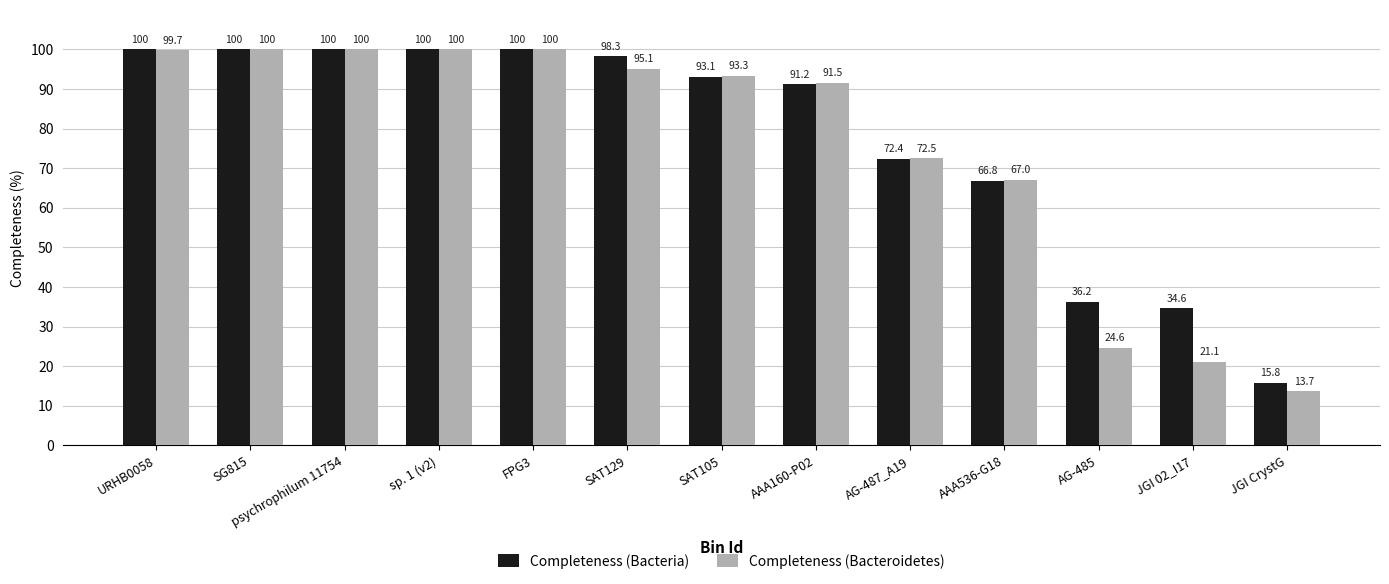

How many bars are there in total?

26